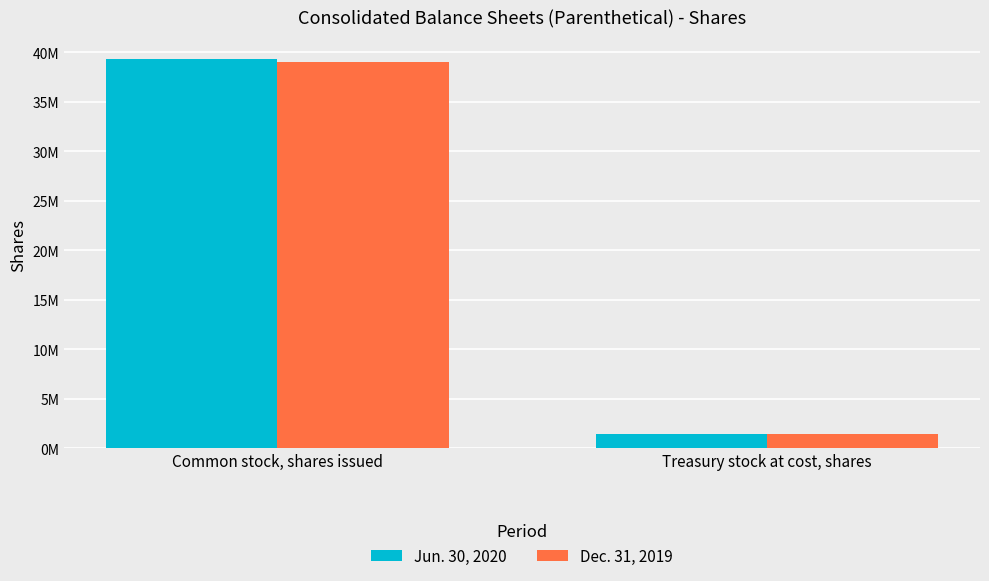

Read the Dec. 31, 2019 value at Common stock, shares issued, to the nearest 10.

39018000